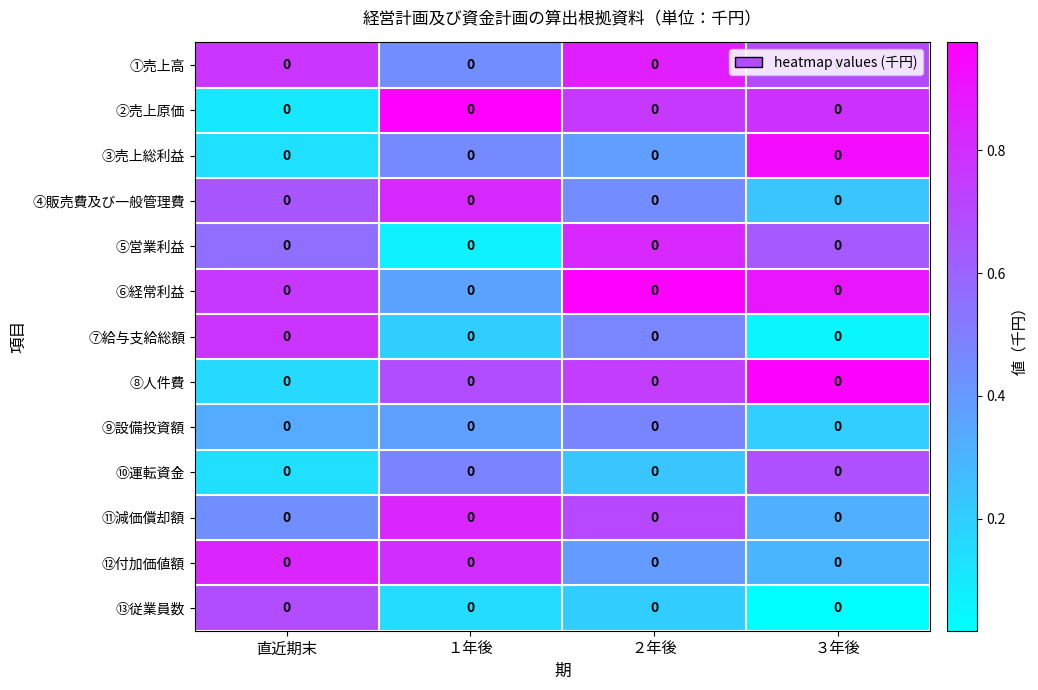

At ２年後, list the series in order from largest to smallest.

⑥経常利益, ①売上高, ⑤営業利益, ②売上原価, ⑧人件費, ⑪減価償却額, ⑨設備投資額, ⑦給与支給総額, ④販売費及び一般管理費, ⑫付加価値額, ③売上総利益, ⑩運転資金, ⑬従業員数